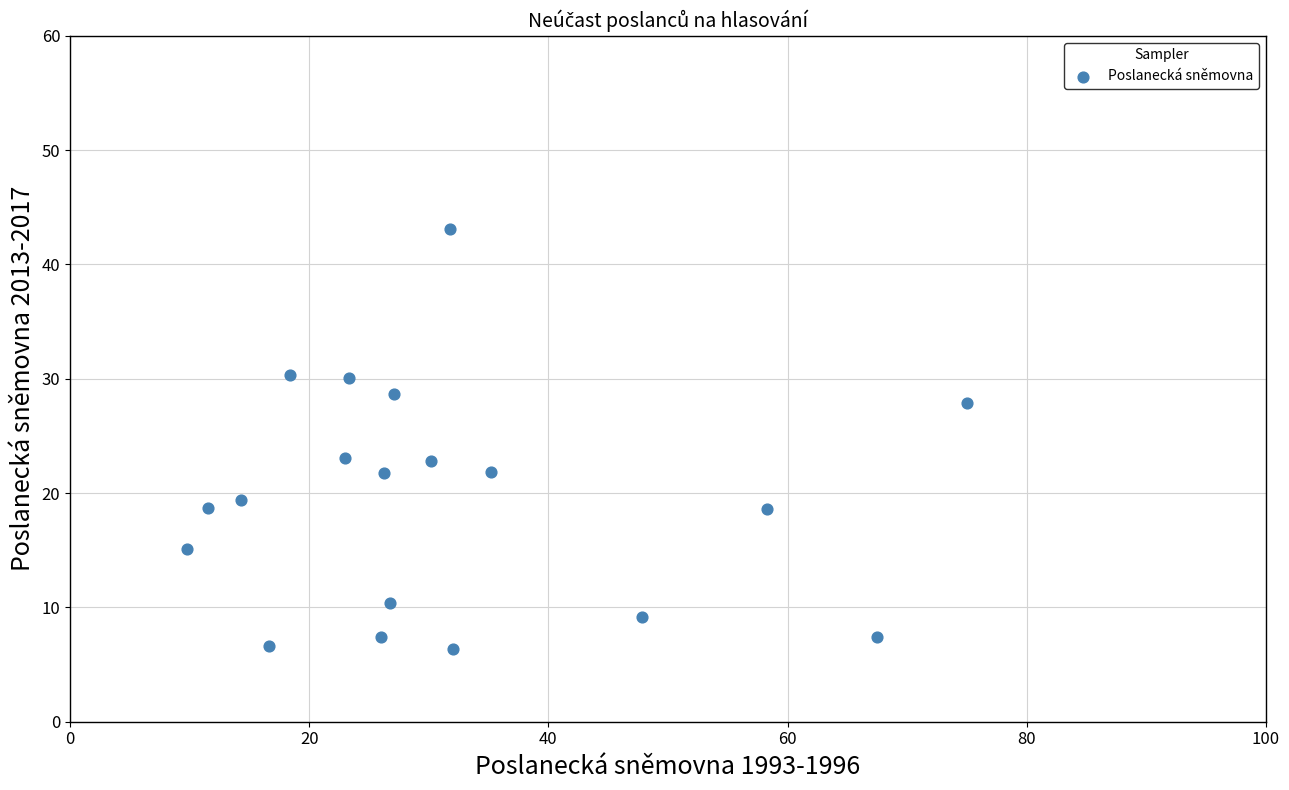

What is the range of Y values (max minus min)?

36.7